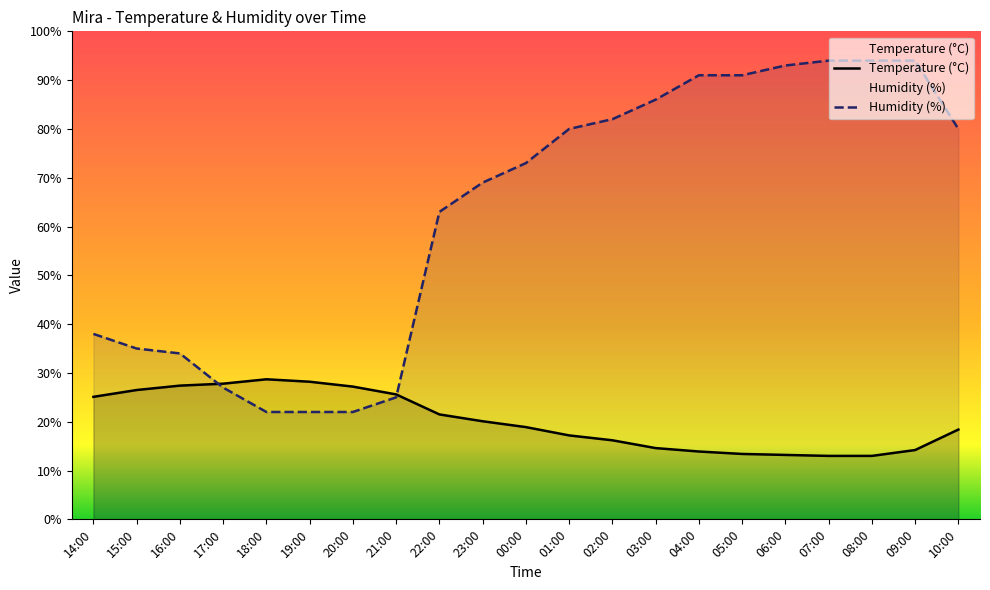

The Temperature (°C) series shows 5.3 at 01:00. True or false?

False